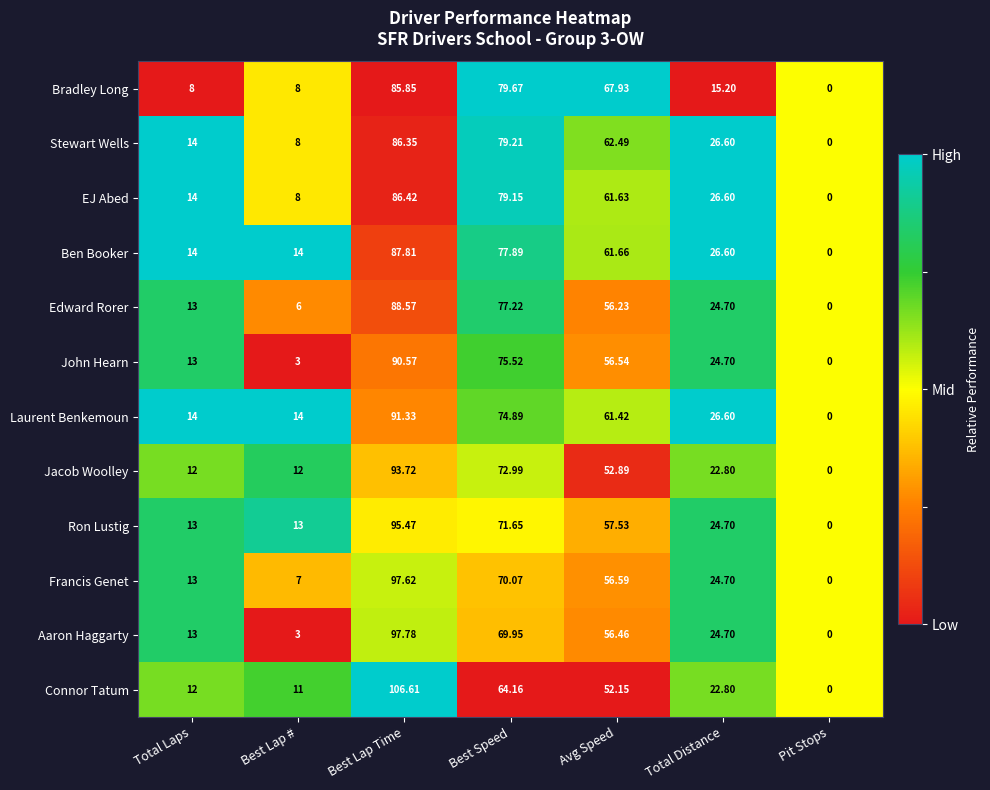

At which label does Jacob Woolley first exceed 22?

Best Lap Time